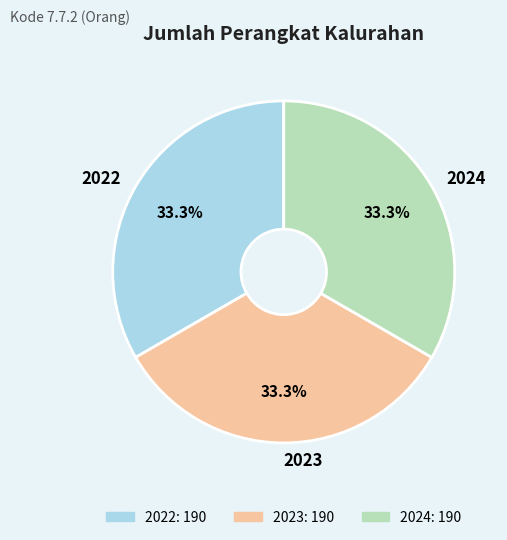

What percentage is NOT represented by 2024?

66.7%